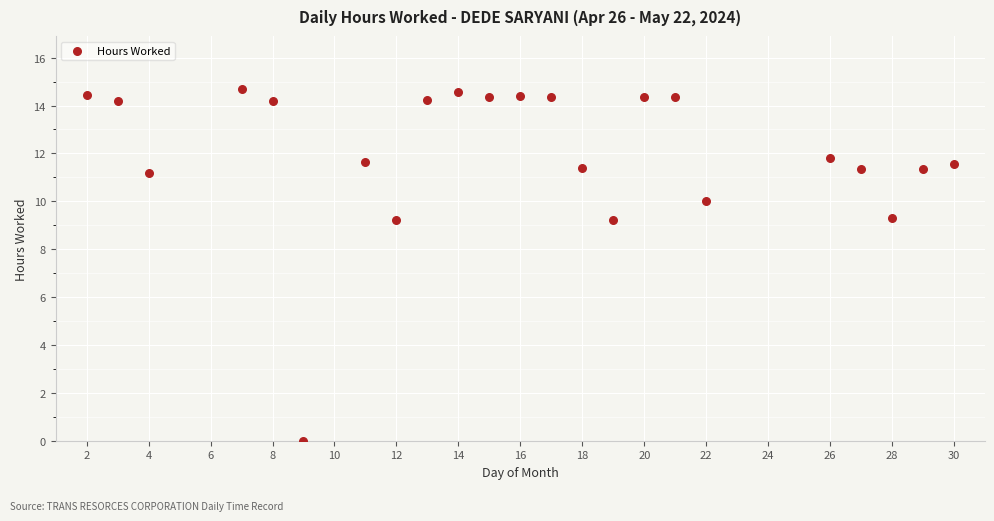

What is the range of X values (max minus min)?

28.0